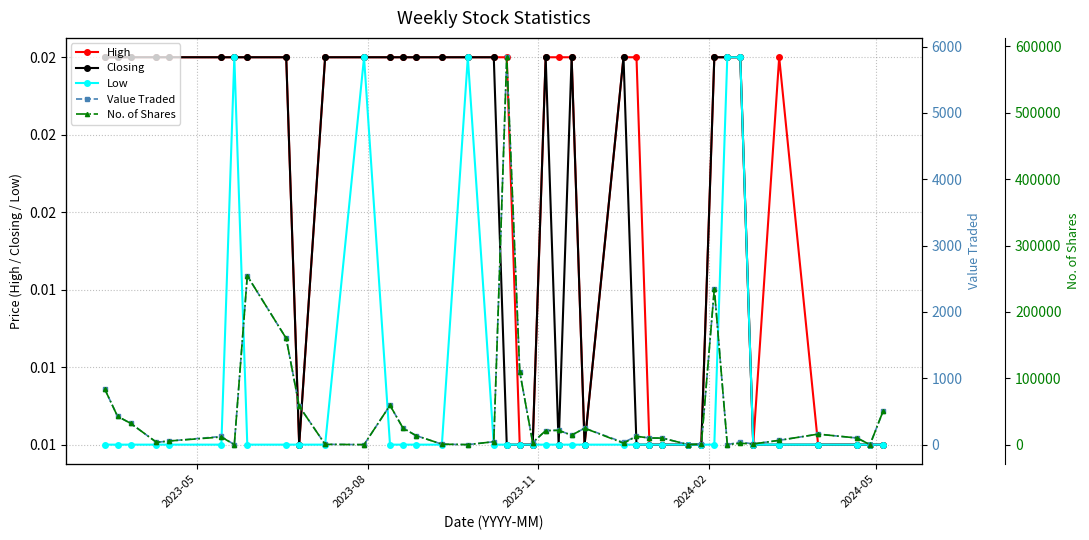

Where does the Value Traded series first go above 123?

2023-05